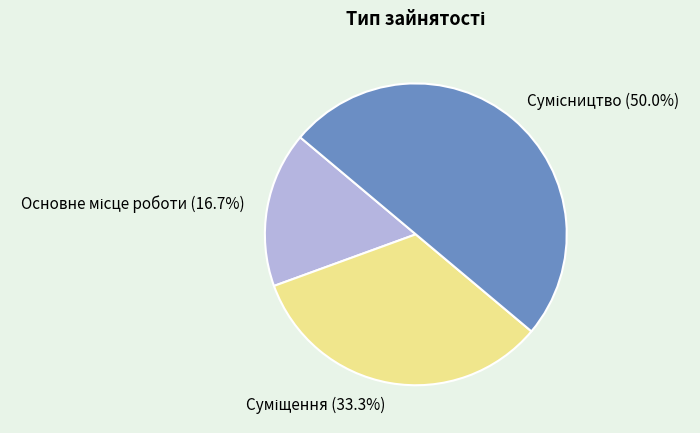

The Суміщення slice represents 19% of the pie. True or false?

False